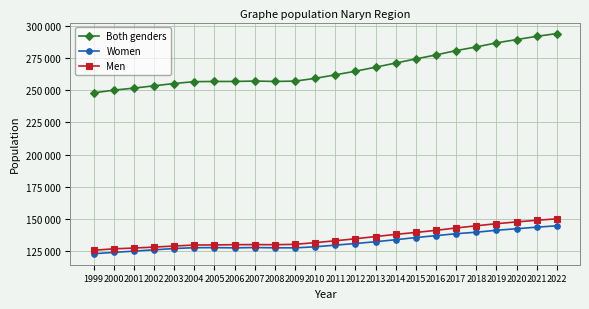

Does the chart have visible grid lines?

Yes